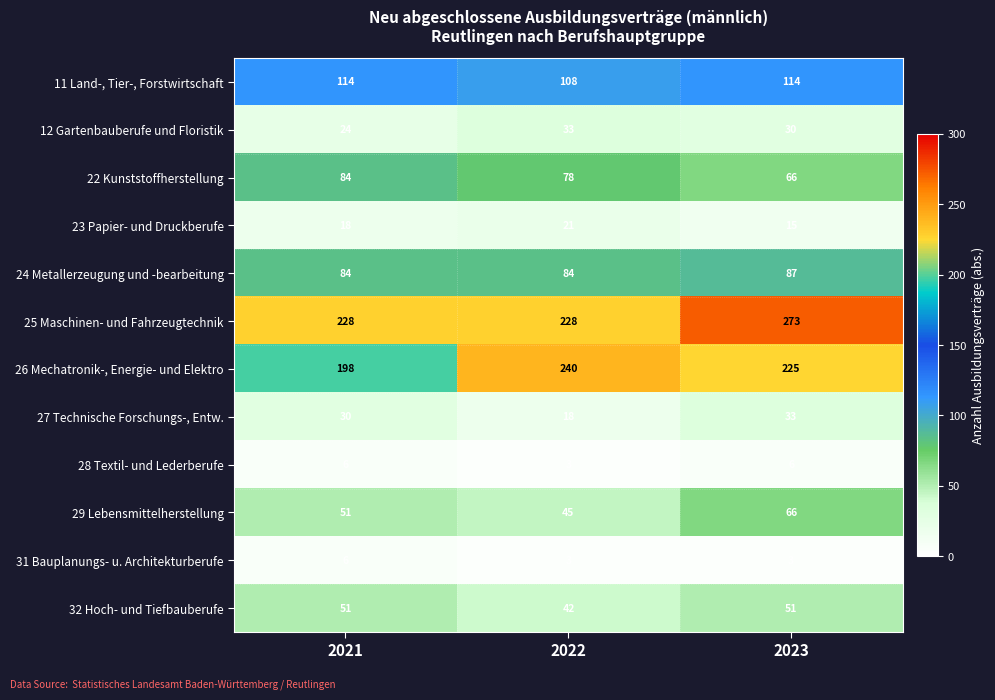

What is the sum of all 29 Lebensmittelherstellung values?

162